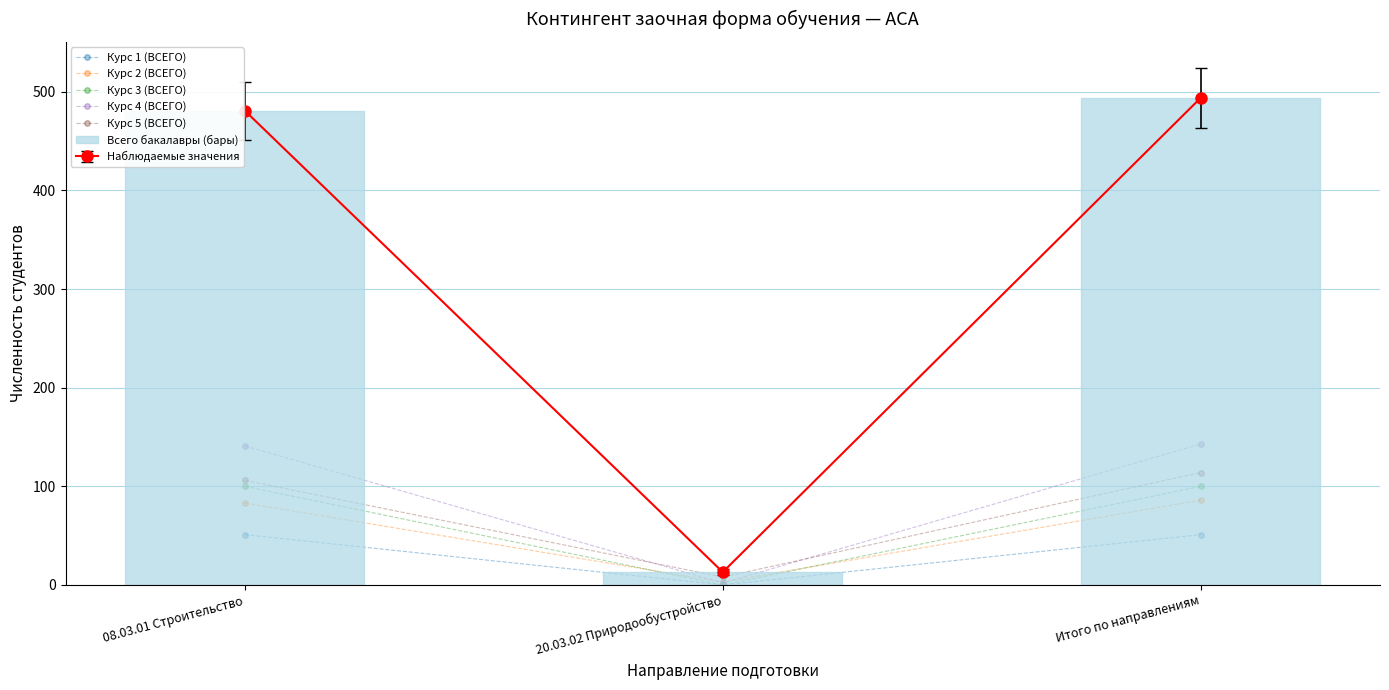

Reading right to left, transcribe all the data shown in this chart.

Курс 1 (ВСЕГО): 51	0	51
Курс 2 (ВСЕГО): 86	3	83
Курс 3 (ВСЕГО): 100	0	100
Курс 4 (ВСЕГО): 143	2	141
Курс 5 (ВСЕГО): 114	8	106
Всего бакалавры (бары): 494	13	481